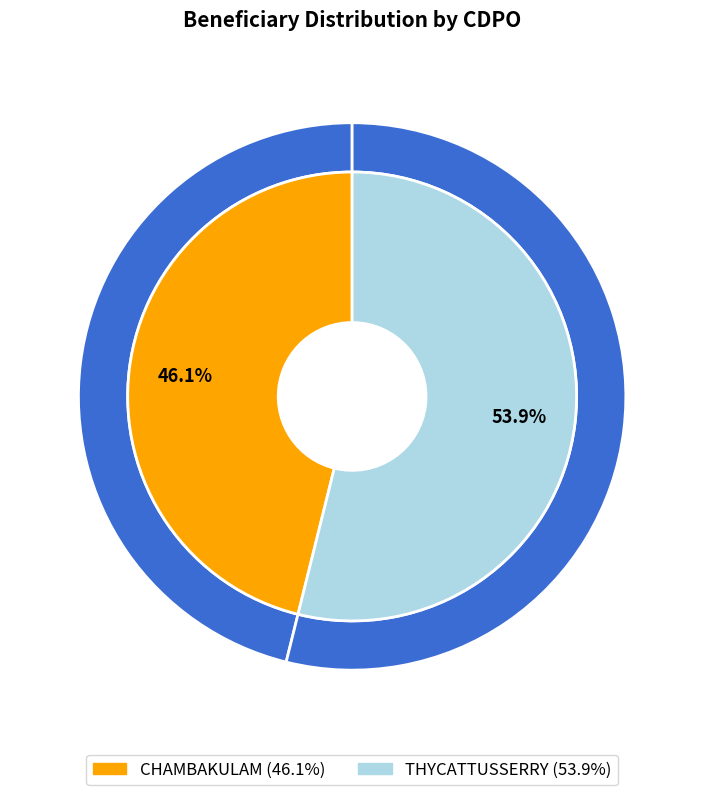

To the nearest percent, what is the average slice percentage?

50%